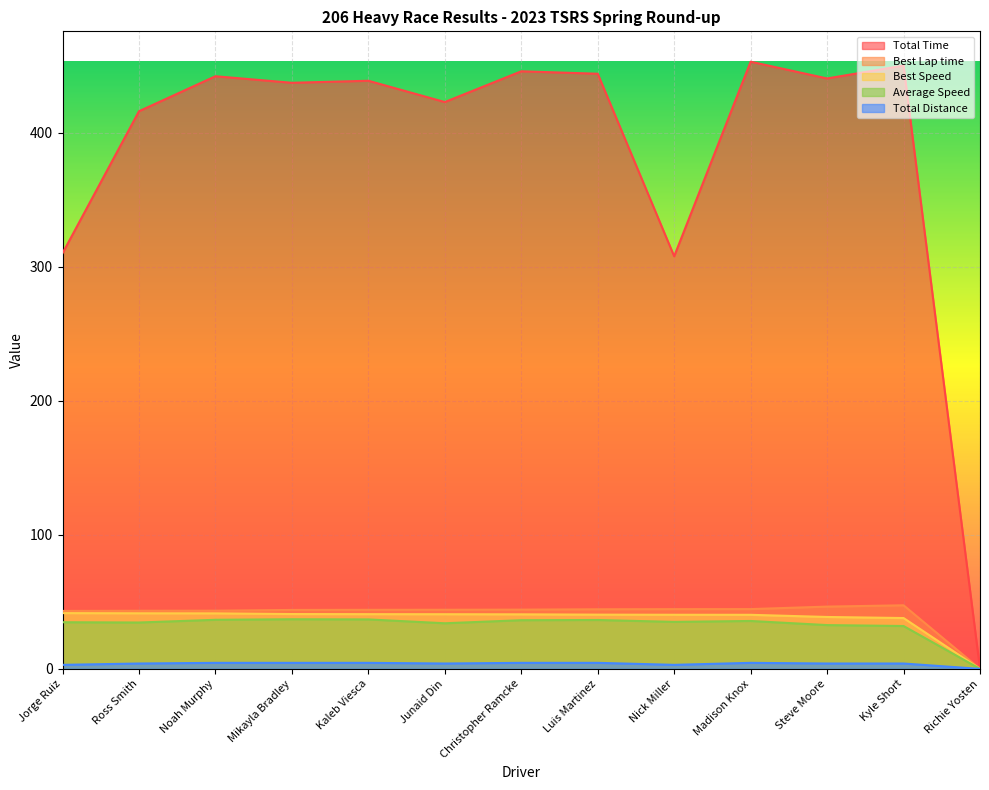

True or false: Best Lap time has a value of 43.2 at Jorge Ruiz.

True